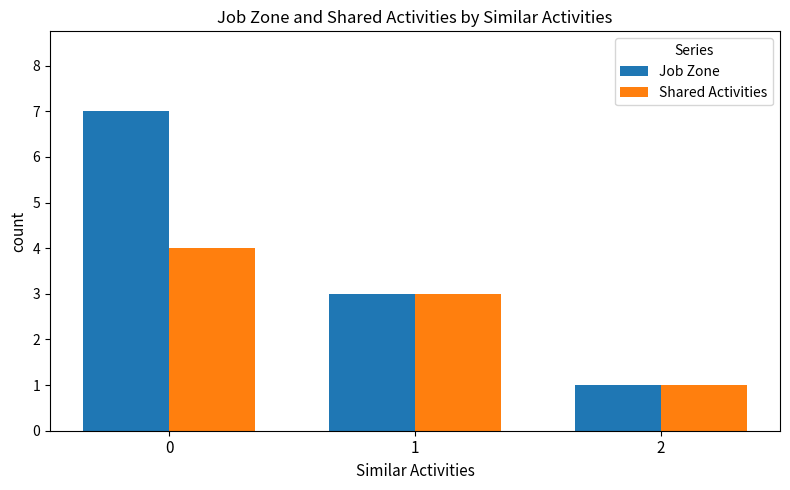

Reading right to left, transcribe all the data shown in this chart.

Job Zone: 1	3	7
Shared Activities: 1	3	4